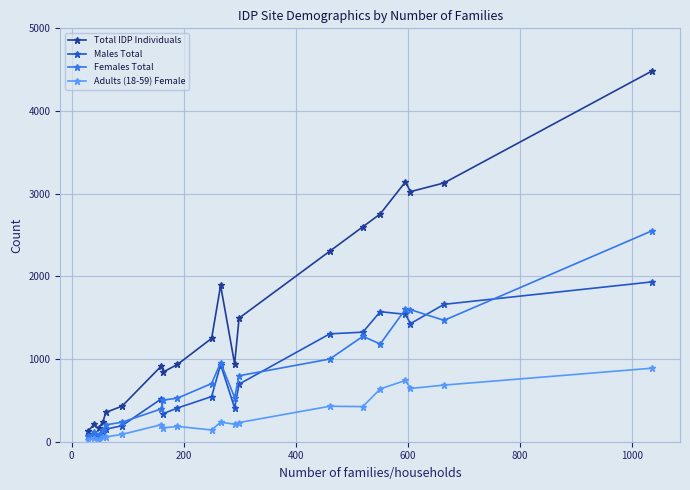

Which series has the widest spread of values?

Total IDP Individuals